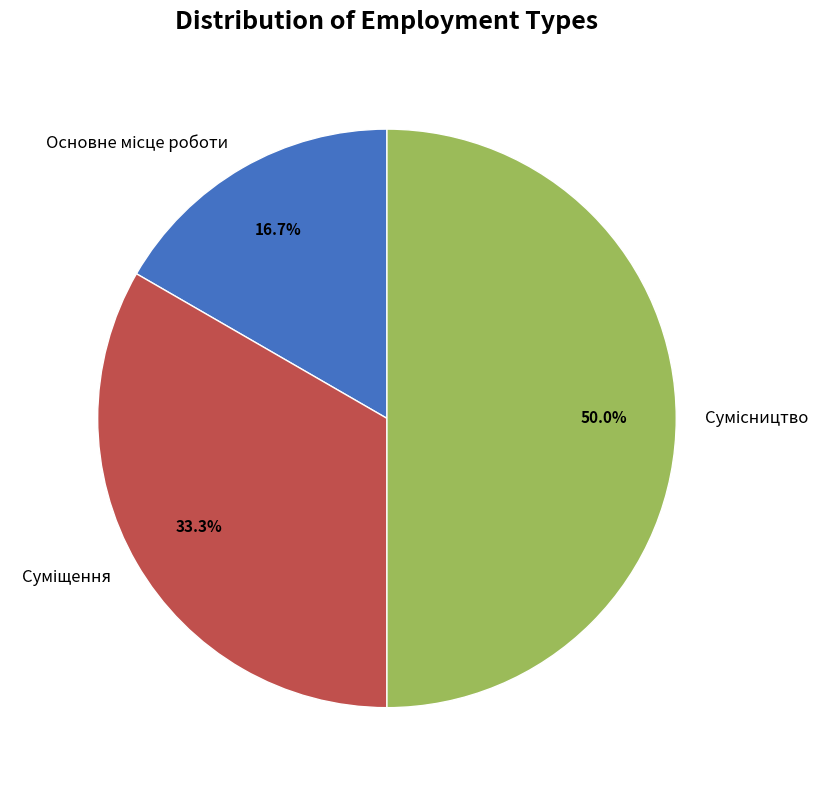

What is the total percentage of Основне місце роботи and Суміщення?

50.0%